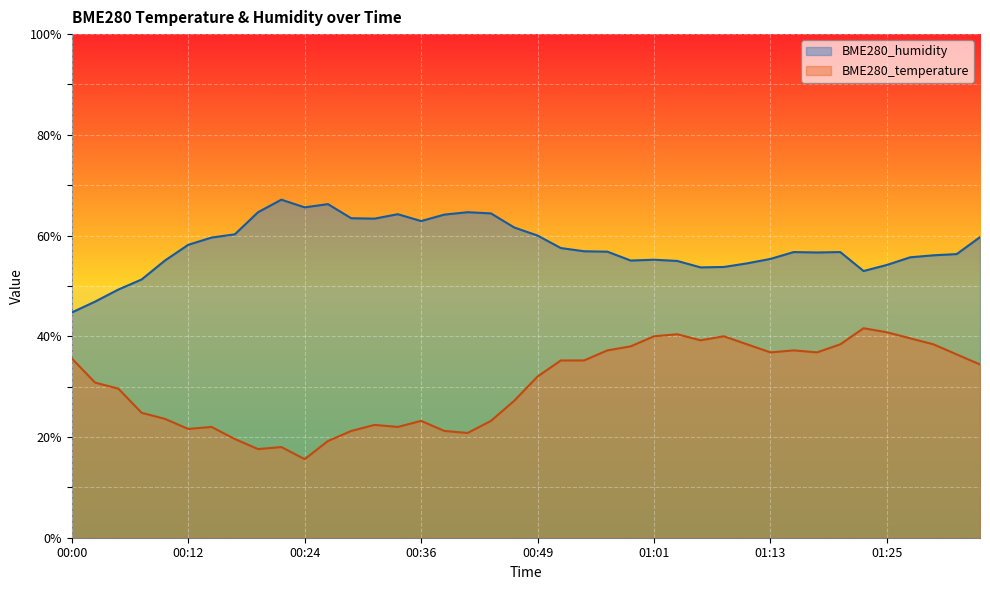

What is the value of the BME280_temperature point at the 37th from the left?

39.6